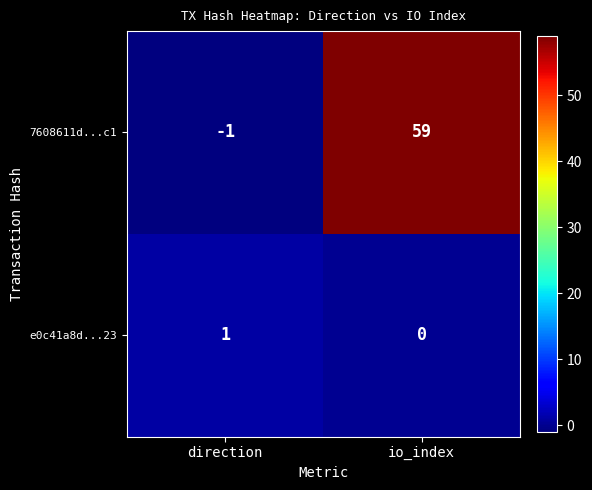

At which category is the sum across all series the highest?

io_index